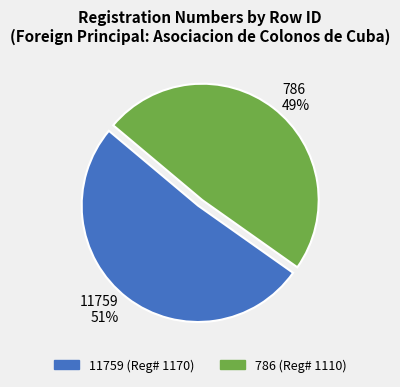

Rank the categories by value from highest to lowest.

11759, 786